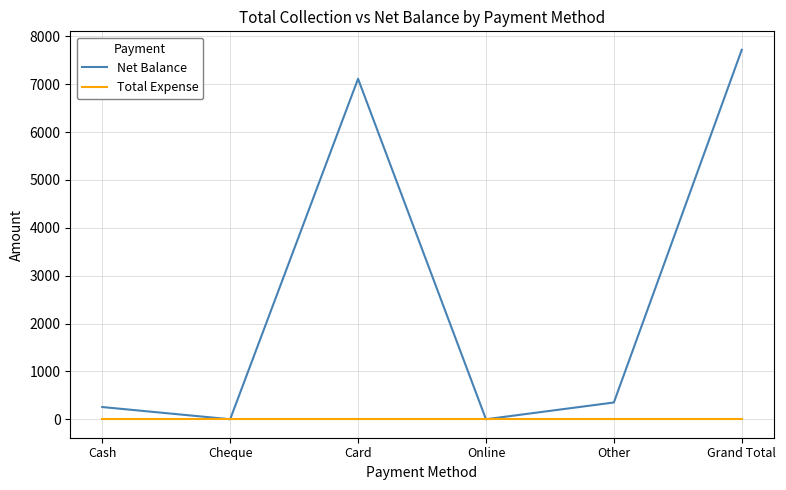

Where is Net Balance nearest to the value 3858?

Card